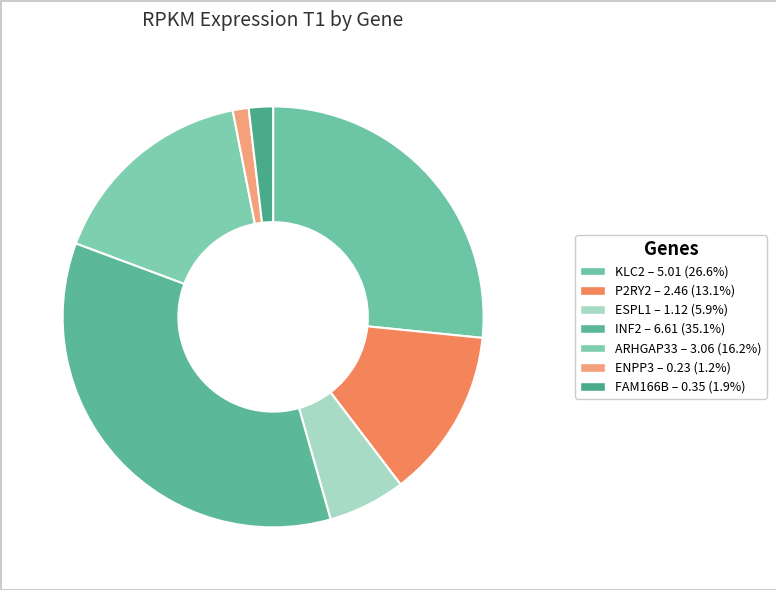

Which category has the smallest portion of the pie?

ENPP3